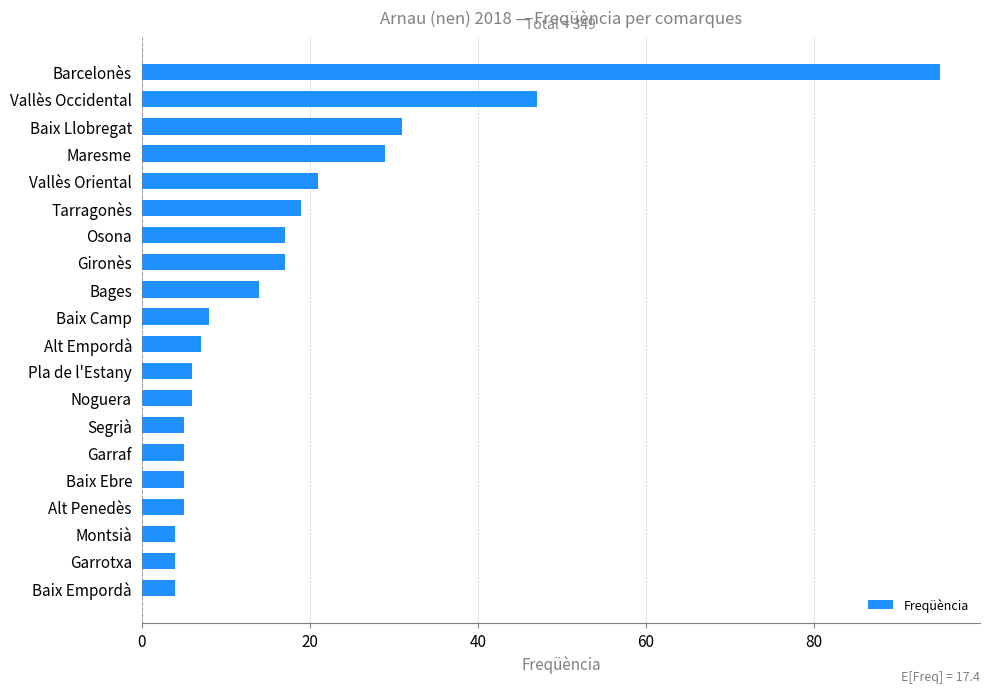

Between Pla de l'Estany and Vallès Occidental, which is larger?

Vallès Occidental